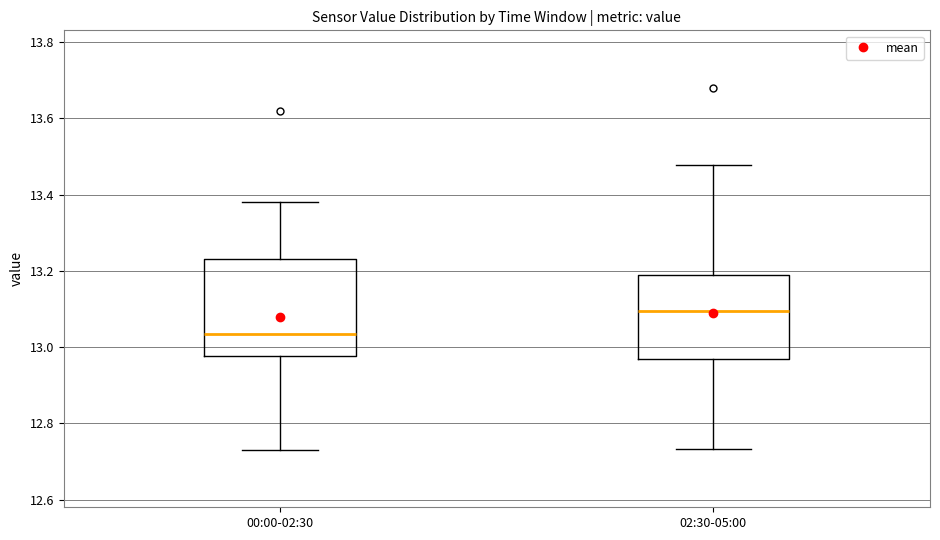

Which box's median line is the highest?

02:30-05:00